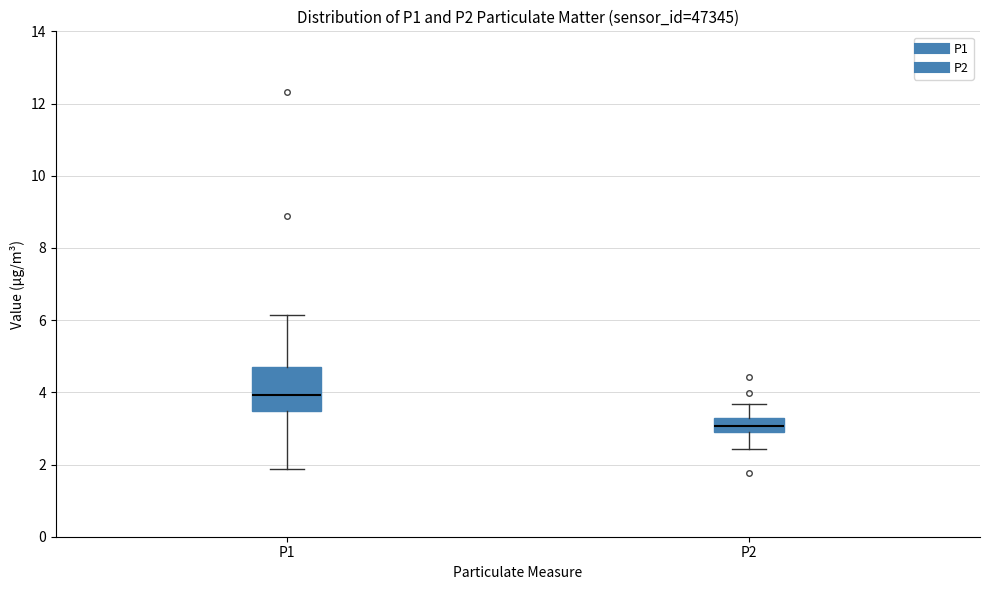

Reading left to right, transcribe this box plot: for each box, give where its median line is, the range the box spans, and where its two whiskers end, as read against the y-axis. The values are not printed on the chart, so give them approximately, as read against the axis.

P1: median 4.0, box 3.4 to 4.8, whiskers 1.8 to 6.2
P2: median 3.0 (inside the box), box 3.0 to 3.2, whiskers 2.4 to 3.6